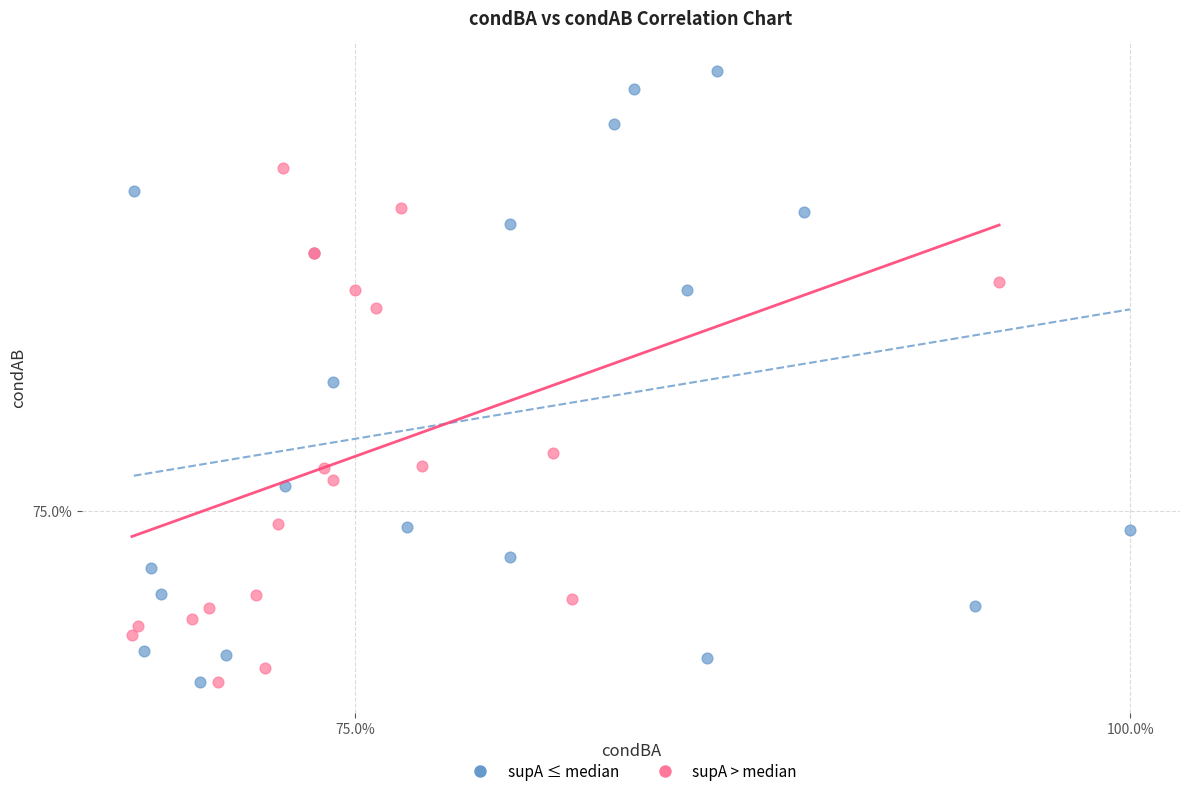

Which series has the largest Y range (max minus min)?

supA ≤ median